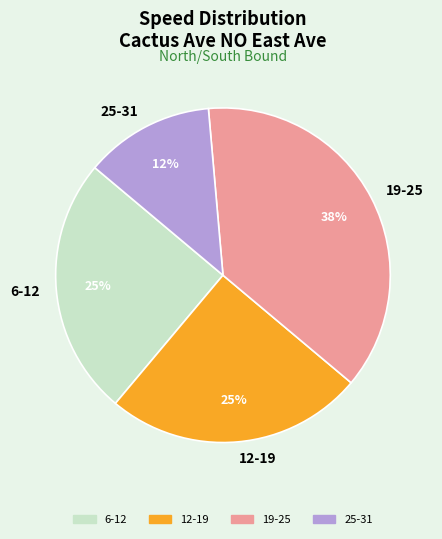

Does any single category account for the majority?

No